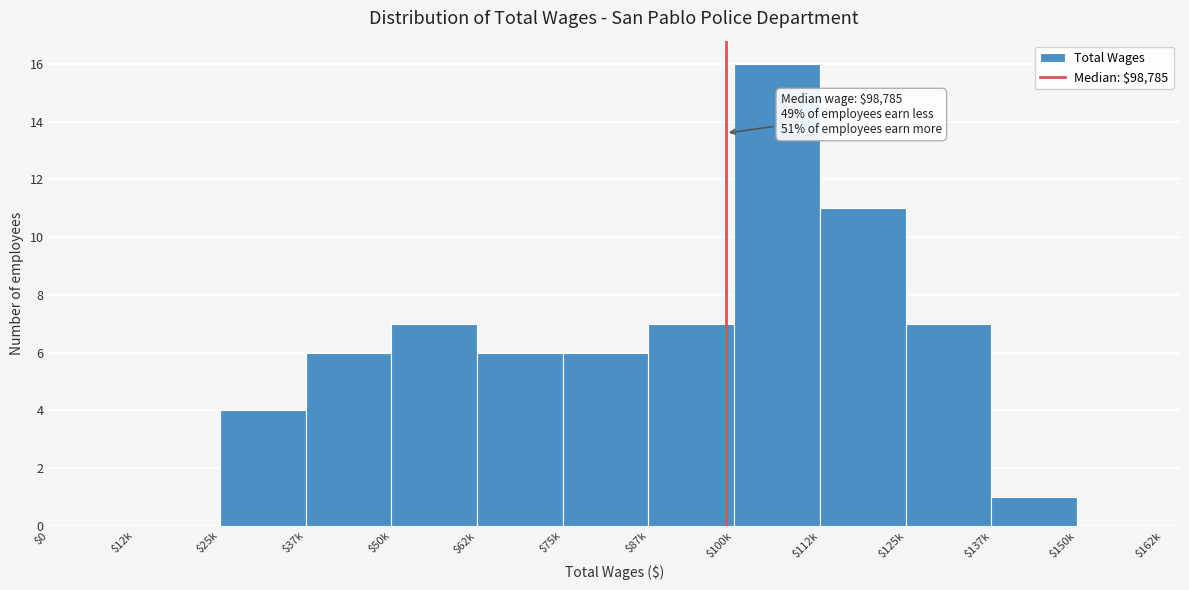

What is the sum of all values?

71